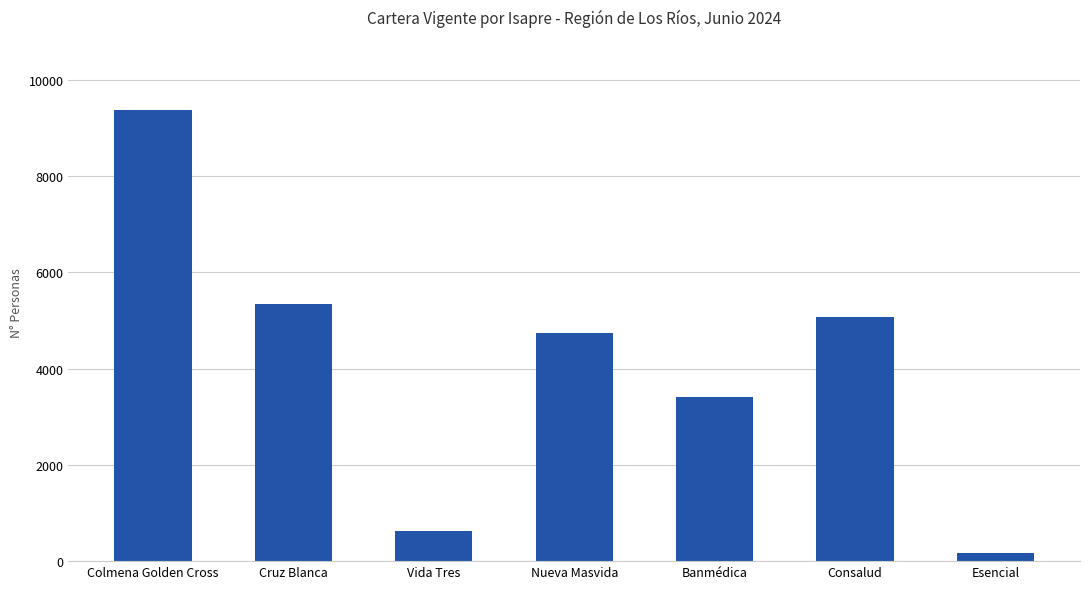

How many data points are less than 4737?

3